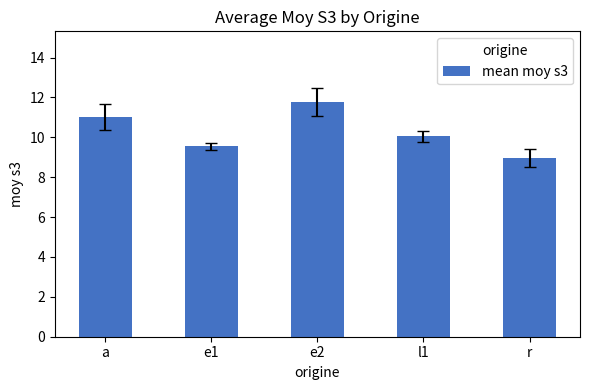

What is the change in value from a to e1?

-1.5